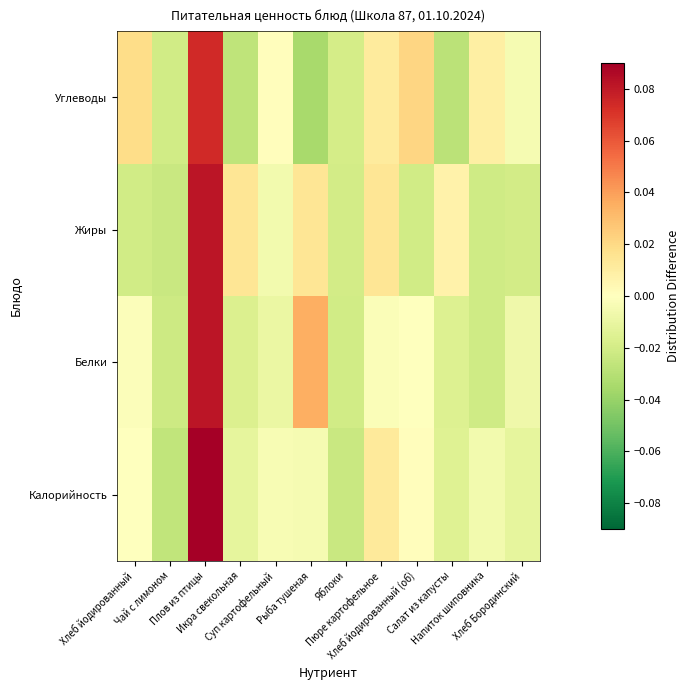

Reading right to left, list all the values displayed in this chart.

Калорийность: Хлеб Бородинский=-0.0	Напиток шиповника=-0.0	Салат из капусты=-0.0	Хлеб йодированный (об)=0.0	Пюре картофельное=0.0	Яблоки=-0.0	Рыба тушеная=-0.0	Суп картофельный=-0.0	Икра свекольная=-0.0	Плов из птицы=0.1	Чай с лимоном=-0.0	Хлеб йодированный=-0.0
Белки: Хлеб Бородинский=-0.0	Напиток шиповника=-0.0	Салат из капусты=-0.0	Хлеб йодированный (об)=-0.0	Пюре картофельное=-0.0	Яблоки=-0.0	Рыба тушеная=0.0	Суп картофельный=-0.0	Икра свекольная=-0.0	Плов из птицы=0.1	Чай с лимоном=-0.0	Хлеб йодированный=-0.0
Жиры: Хлеб Бородинский=-0.0	Напиток шиповника=-0.0	Салат из капусты=0.0	Хлеб йодированный (об)=-0.0	Пюре картофельное=0.0	Яблоки=-0.0	Рыба тушеная=0.0	Суп картофельный=-0.0	Икра свекольная=0.0	Плов из птицы=0.1	Чай с лимоном=-0.0	Хлеб йодированный=-0.0
Углеводы: Хлеб Бородинский=-0.0	Напиток шиповника=0.0	Салат из капусты=-0.0	Хлеб йодированный (об)=0.0	Пюре картофельное=0.0	Яблоки=-0.0	Рыба тушеная=-0.0	Суп картофельный=0.0	Икра свекольная=-0.0	Плов из птицы=0.1	Чай с лимоном=-0.0	Хлеб йодированный=0.0